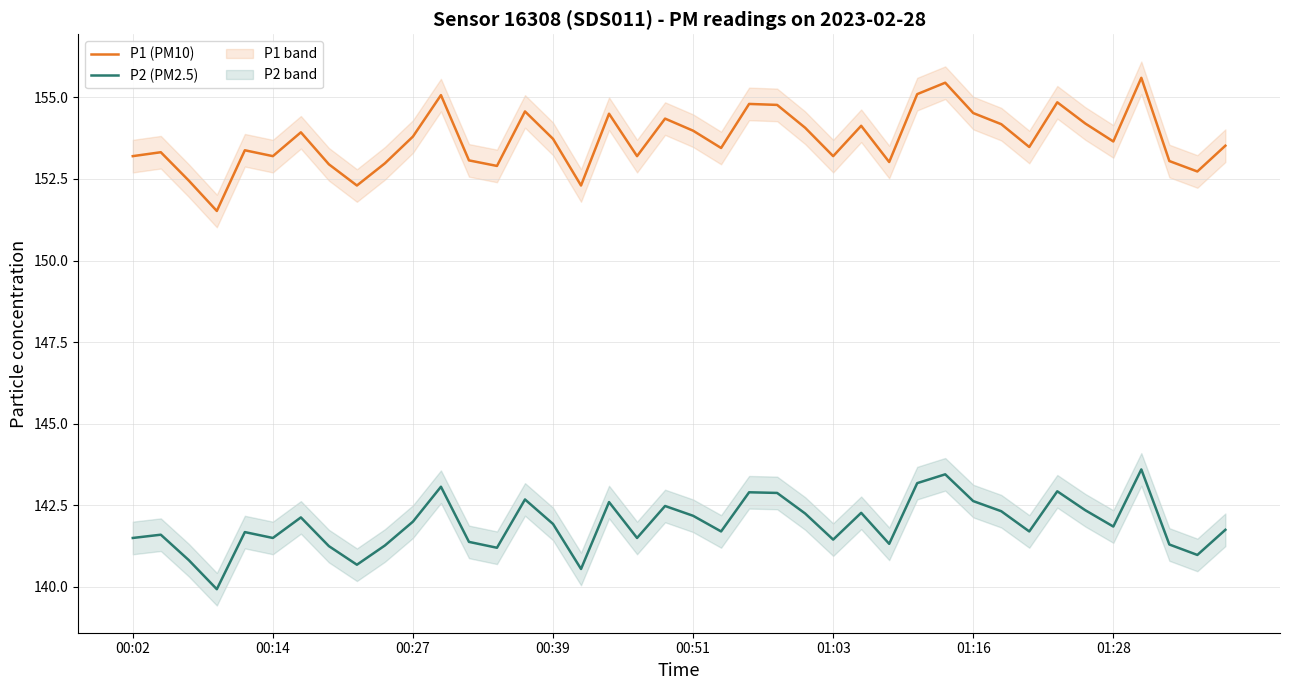

What is the lowest value of the P1 (PM10) series?

151.5